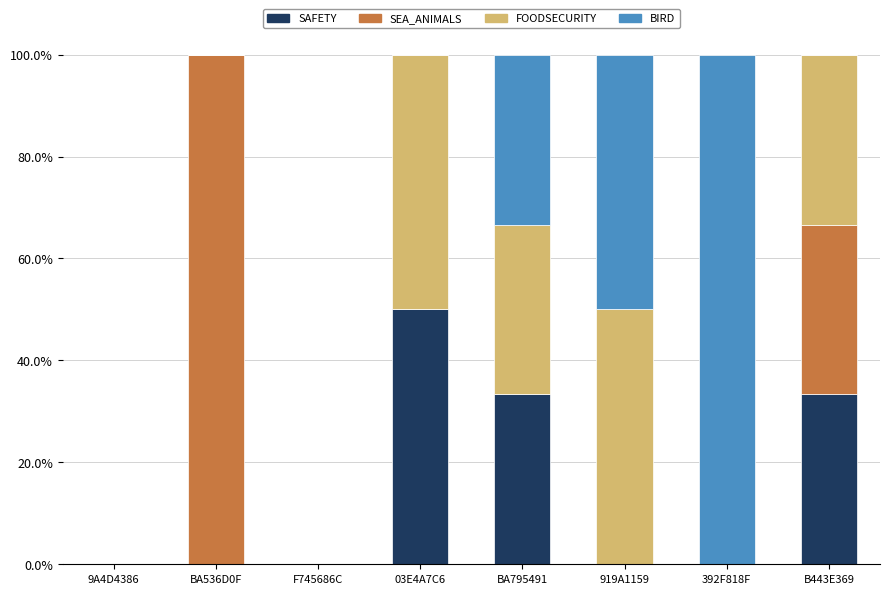

What is the total value across all series at BA795491?

100.0